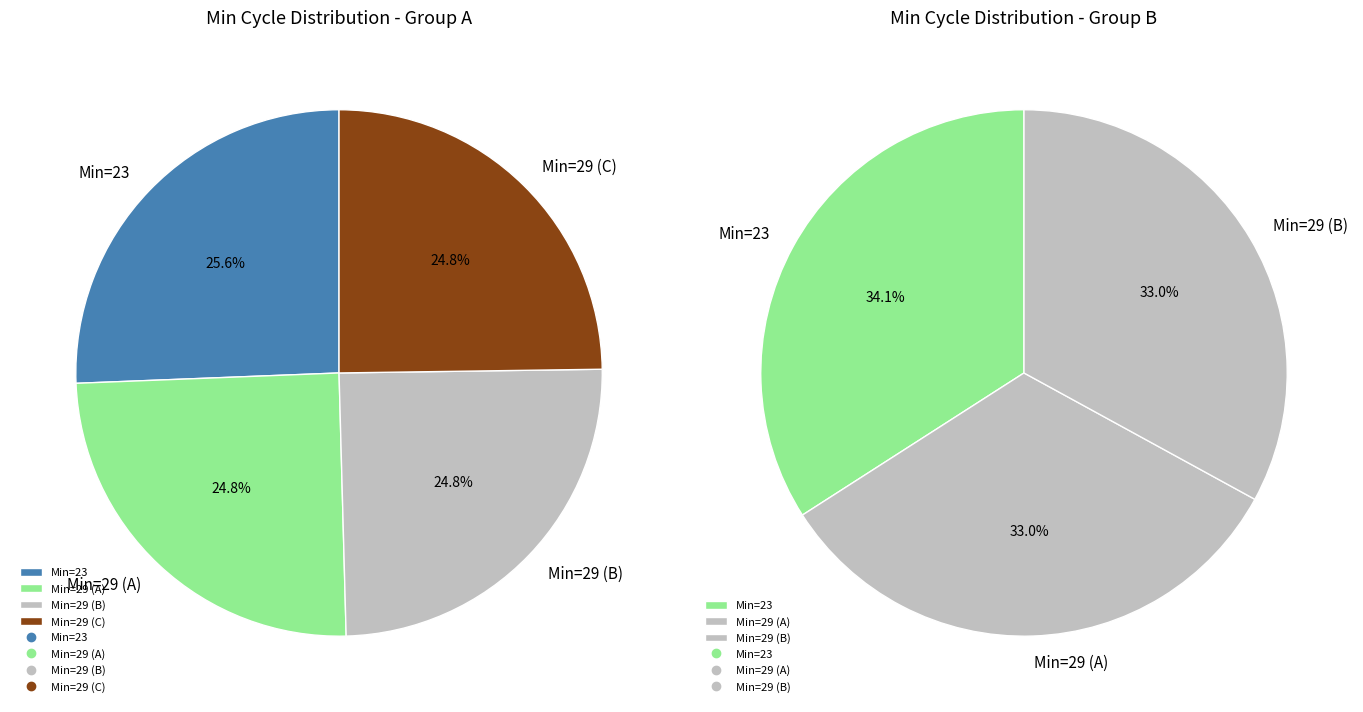

Does 1 account for over 50% of the chart?

No